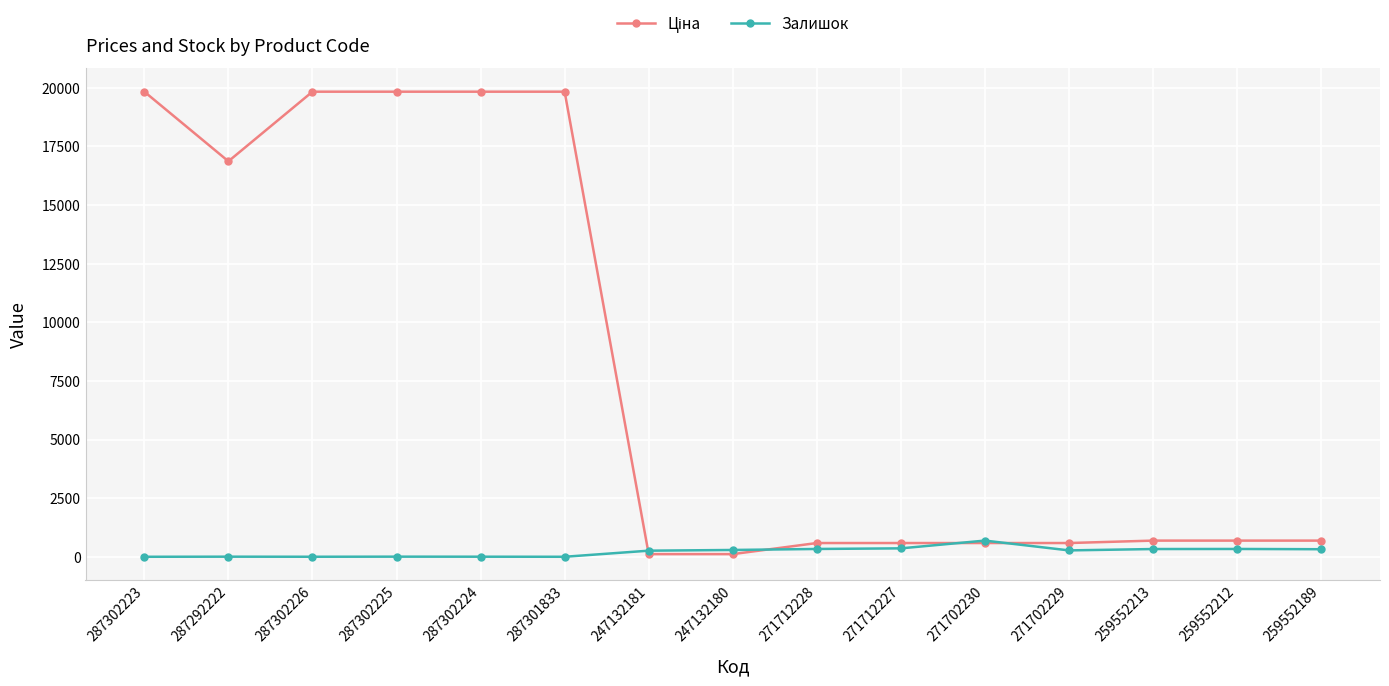

Is it true that Залишок equals 359.0 at 271712227?

True